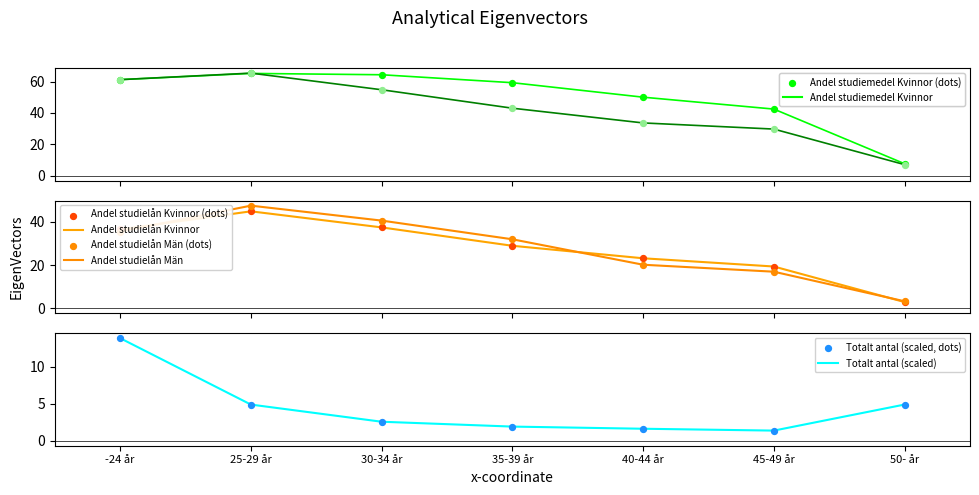

What is the total value across all series at -24 år?

208.5